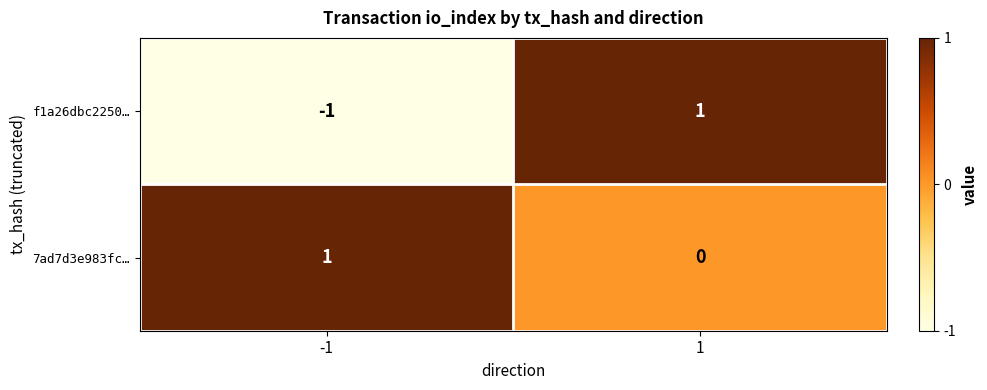

How many values in the 7ad7d3e983fc… series are below 1?

1